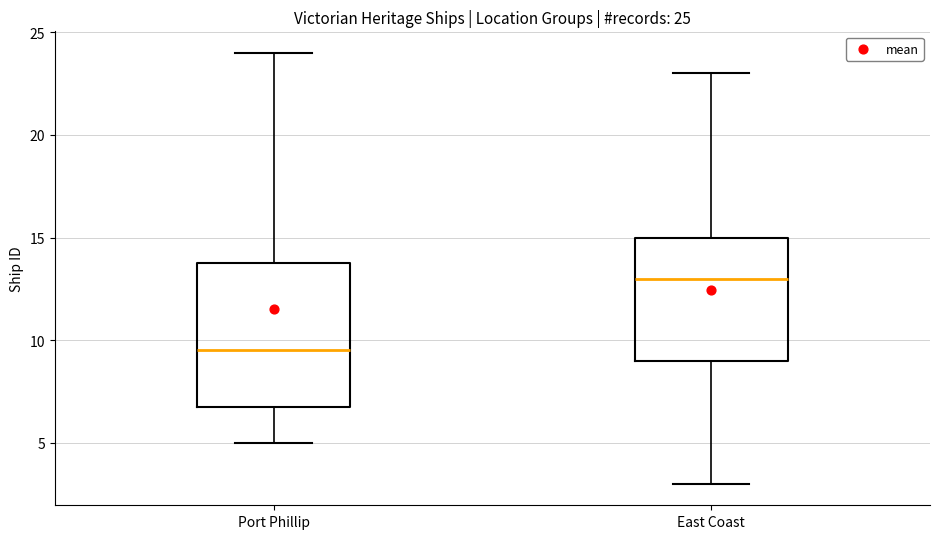

Which box has the lowest median line?

Port Phillip